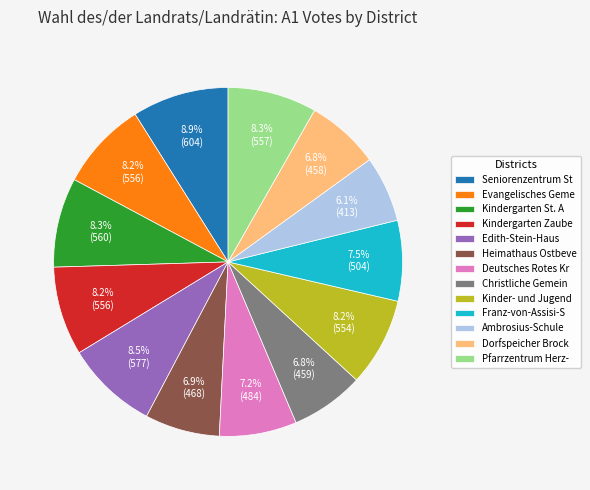

Is there a majority slice in this chart?

No